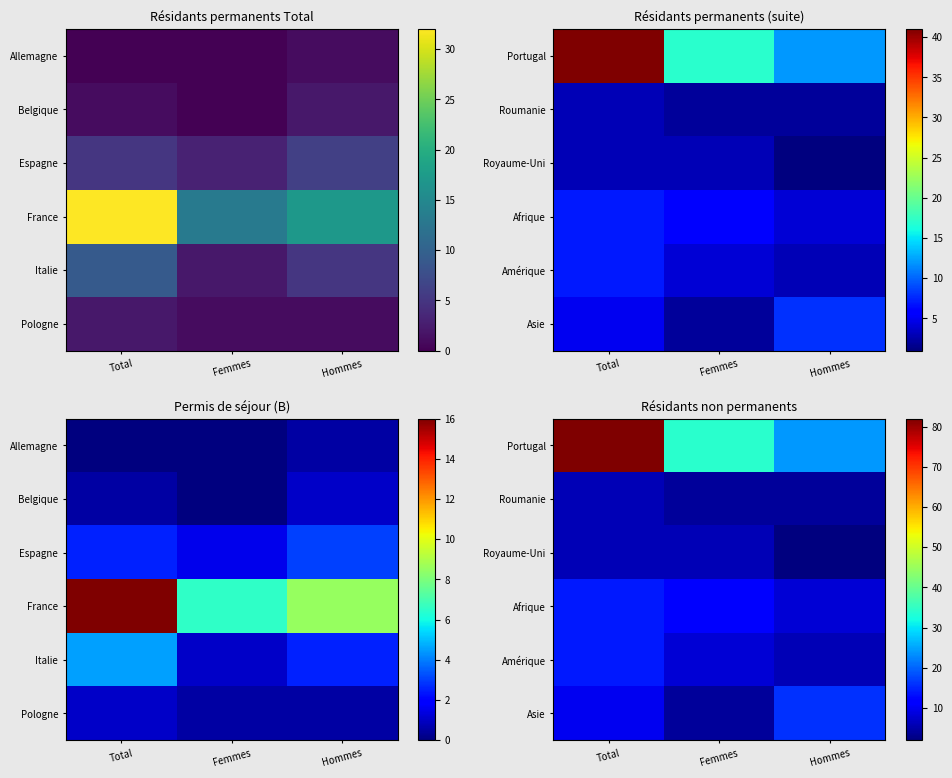

At which category does the chart reach its minimum across all series?

Hommes